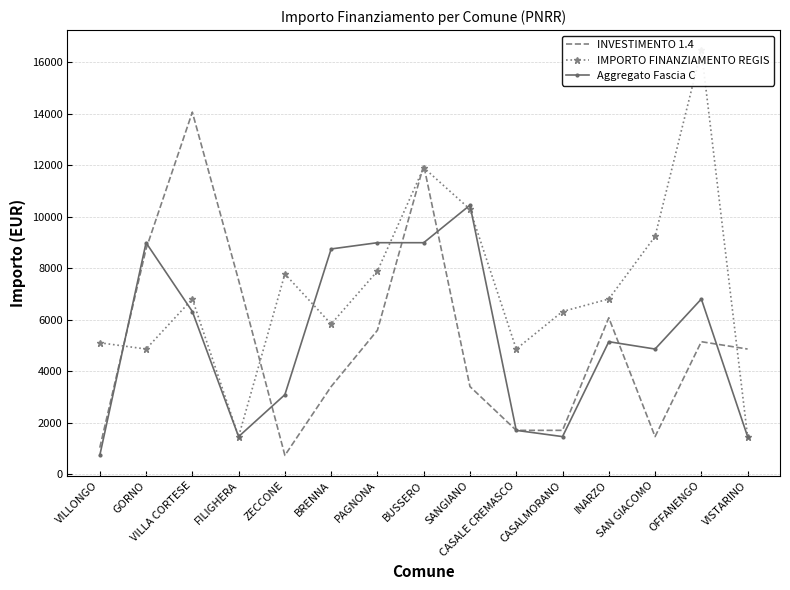

What value does the Aggregato Fascia C series have at SAN GIACOMO, to the nearest 50?

4850